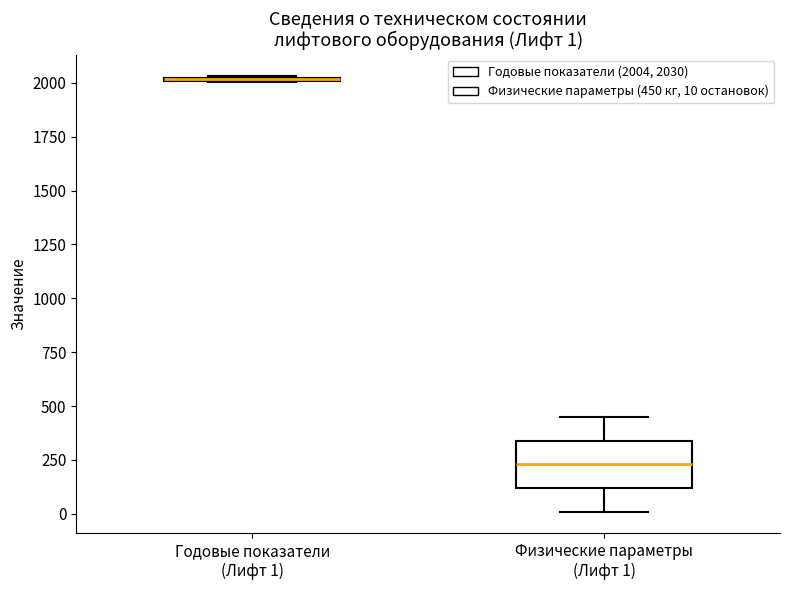

Which box is the tallest, from its lower edge to its upper edge?

Физические параметры (Лифт 1)